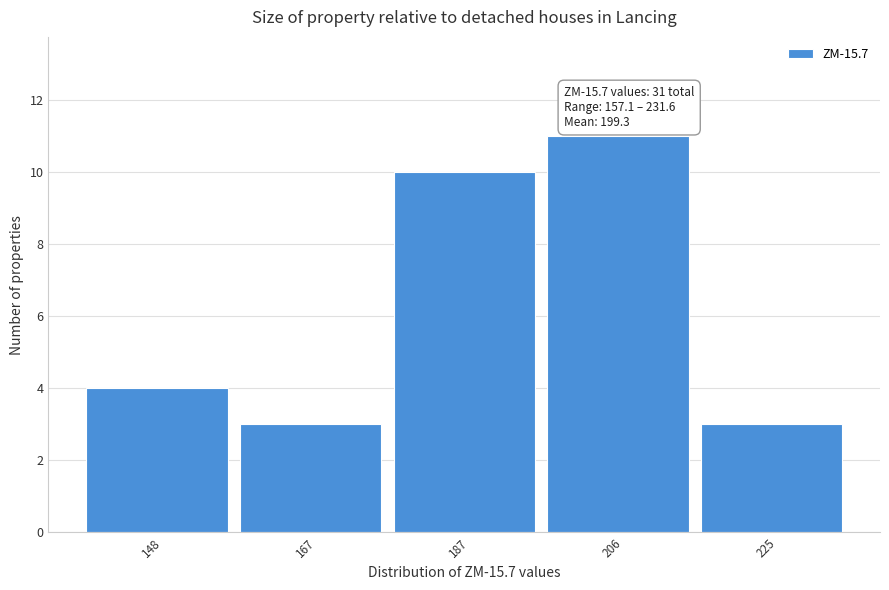

Reading left to right, extract all data points from this chart.

4	3	10	11	3